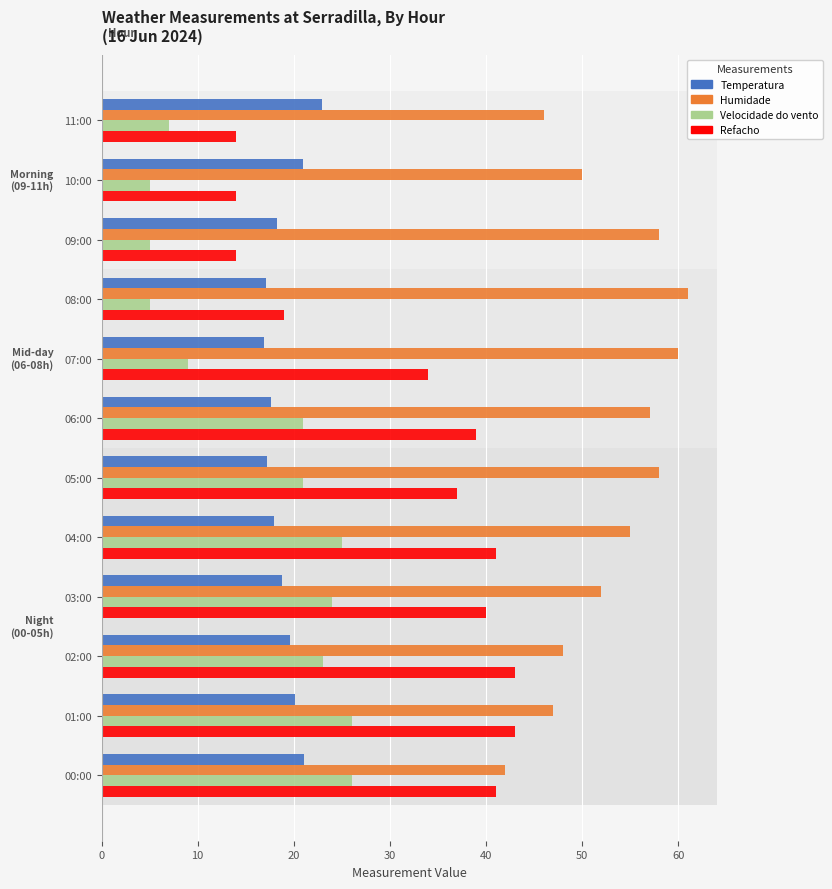

Count the number of categories in the chart.

12